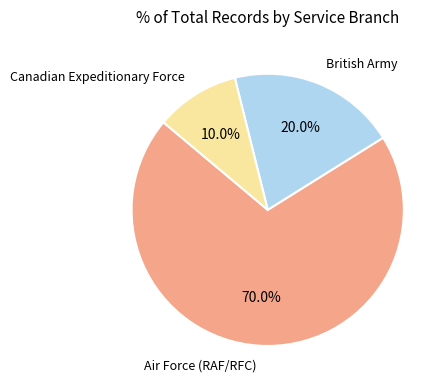

Does Canadian Expeditionary Force represent more than half of the total?

No